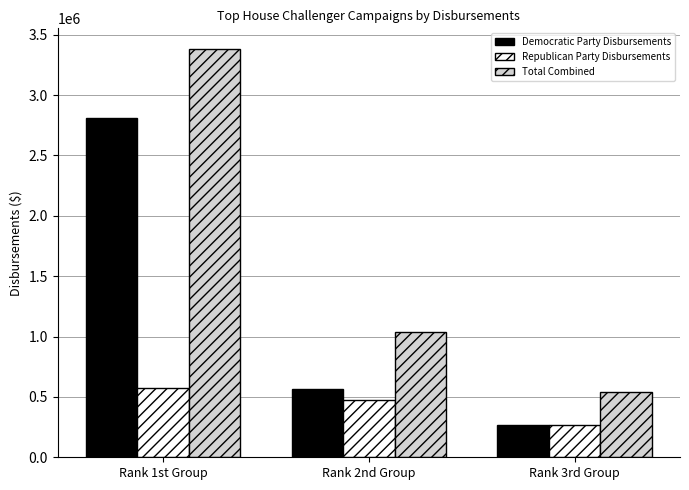

List the labels in order of Democratic Party Disbursements value, smallest first.

Rank 3rd Group, Rank 2nd Group, Rank 1st Group